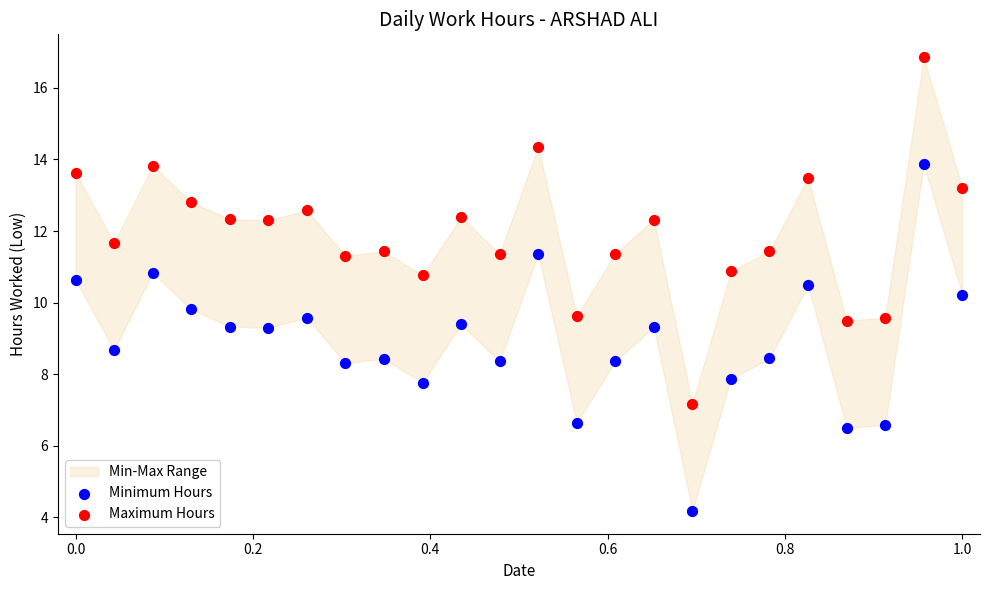

Across all data points, what is the range of Y values (max minus min)?

12.7